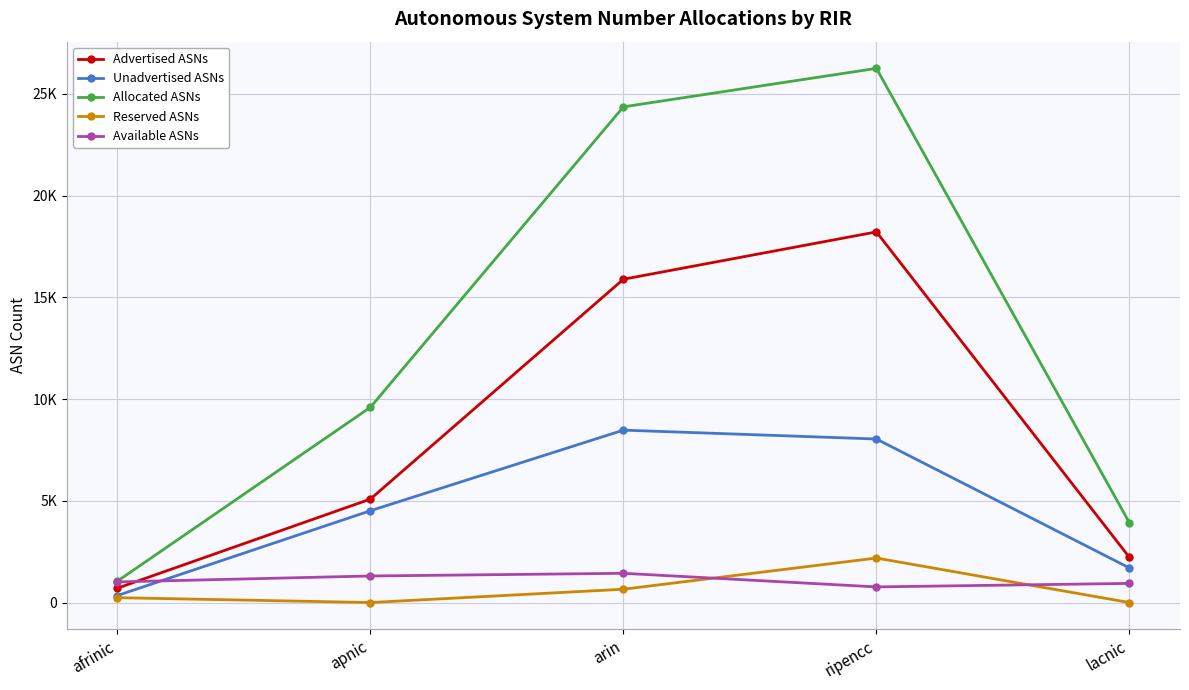

What is the label of the 3rd point from the right?

arin